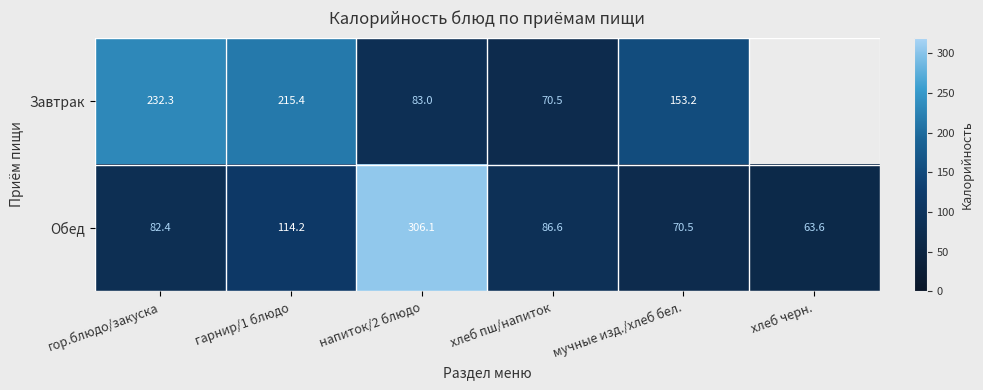

What is the total value across all series at хлеб пш/напиток?

157.1